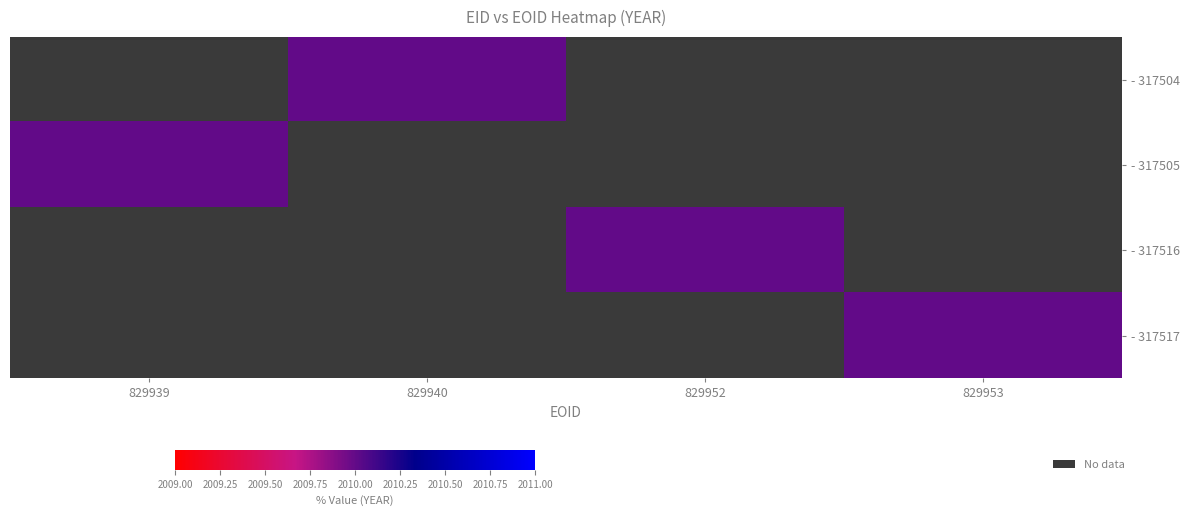

True or false: - 317516 has a value of 2010.0 at 829952.

True